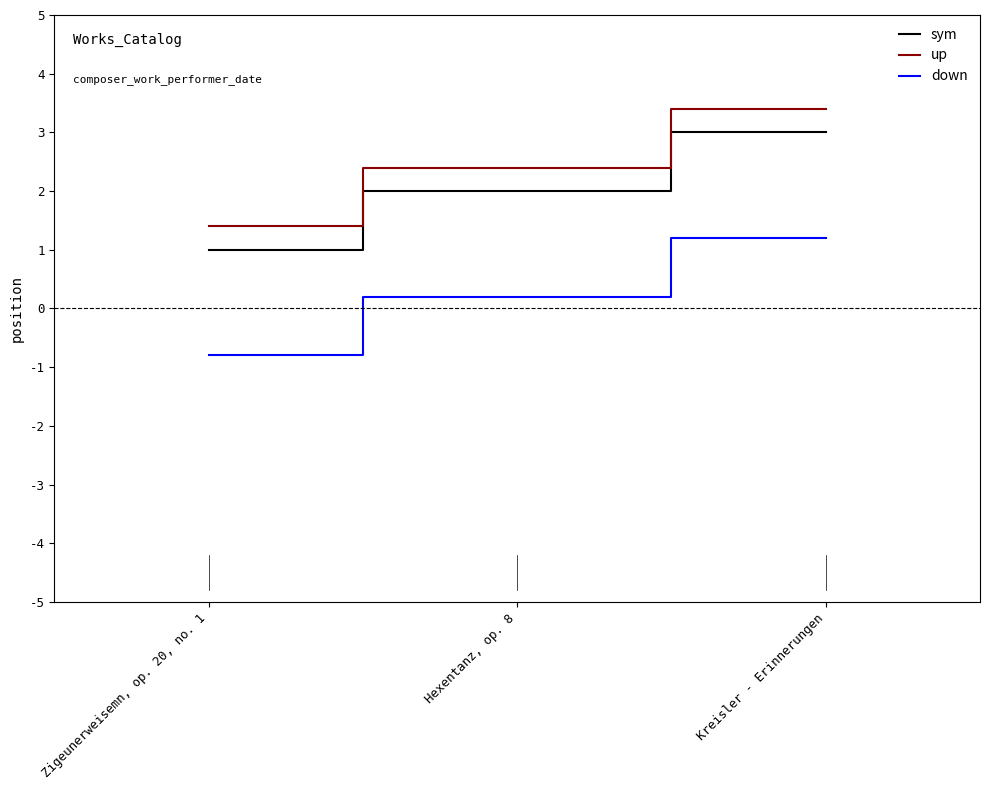

Is the value of up at Kreisler - Erinnerungen greater than the value of sym at Hexentanz, op. 8?

Yes